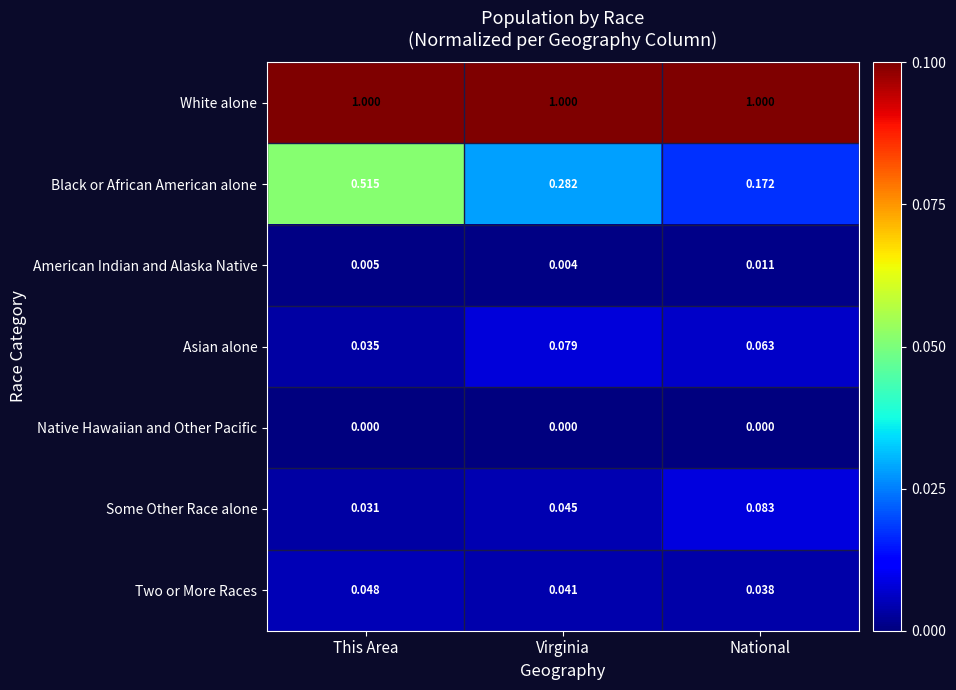

Is the value of Black or African American alone at This Area greater than the value of American Indian and Alaska Native at Virginia?

Yes